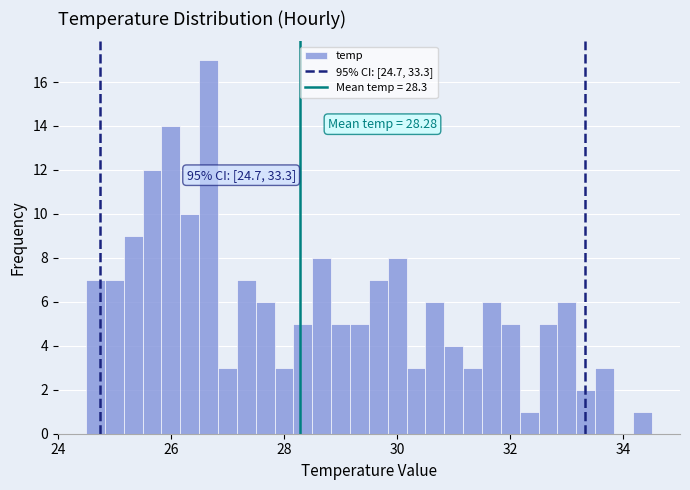

Around what value on the x-axis is the tallest bar? Give the approximate position of its centre, as read against the axis.

26.6